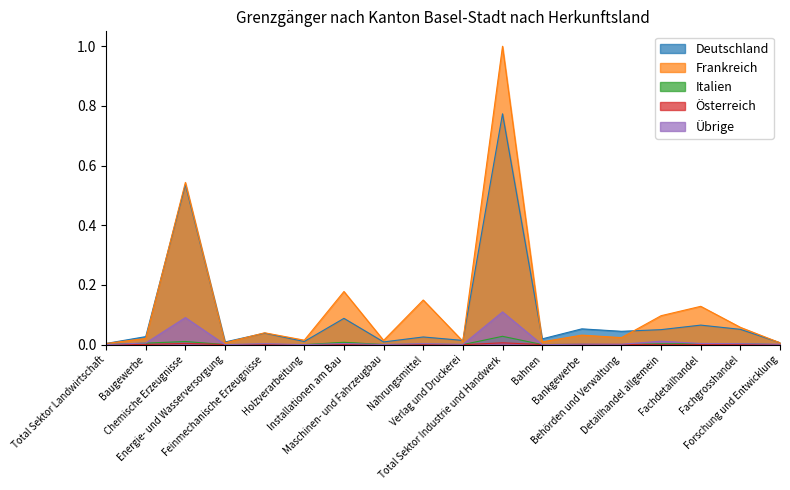

True or false: Italien has a value of 0.0 at Fachgrosshandel.

False